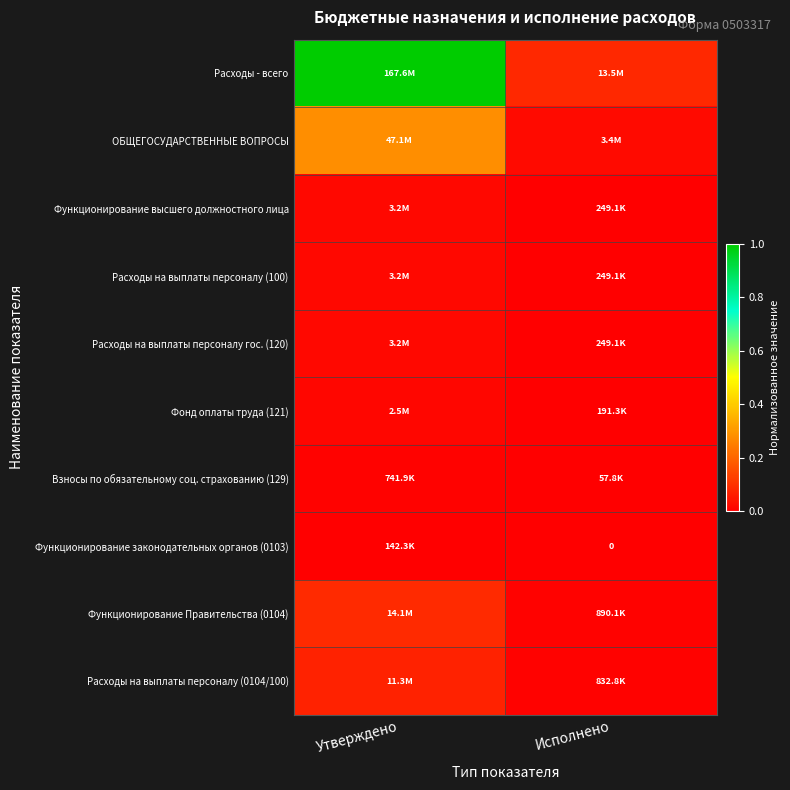

Which series has the largest range (max minus min)?

Расходы - всего